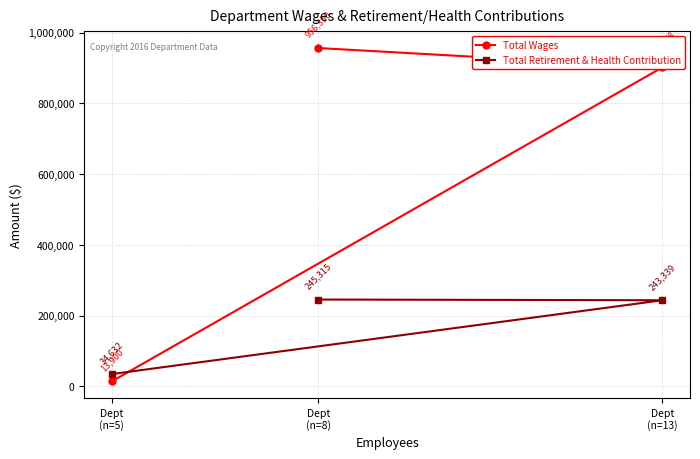

Reading left to right, what are all the values shown in this chart?

Total Wages: Dept
(n=5)=13900	Dept
(n=8)=956350	Dept
(n=13)=901778
Total Retirement & Health Contribution: Dept
(n=5)=34632	Dept
(n=8)=245315	Dept
(n=13)=243339